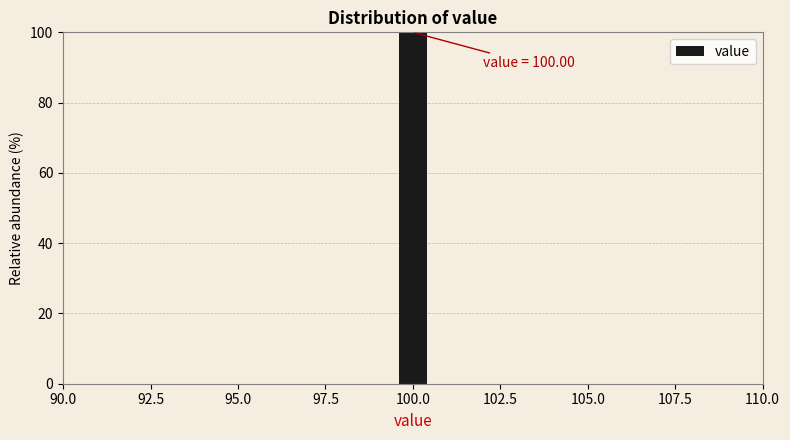

Around what value on the x-axis is the tallest bar? Give the approximate position of its centre, as read against the axis.

100.0